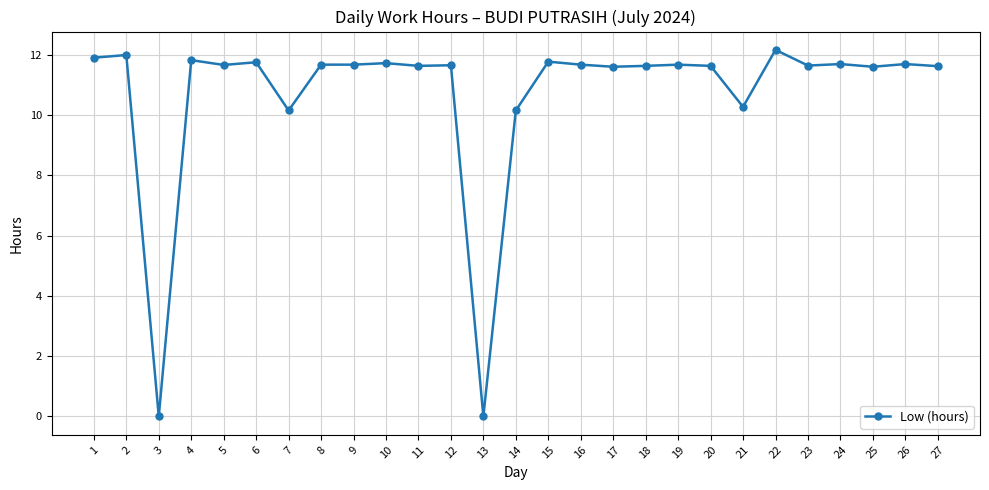

Which has a higher value, 24 or 1?

1